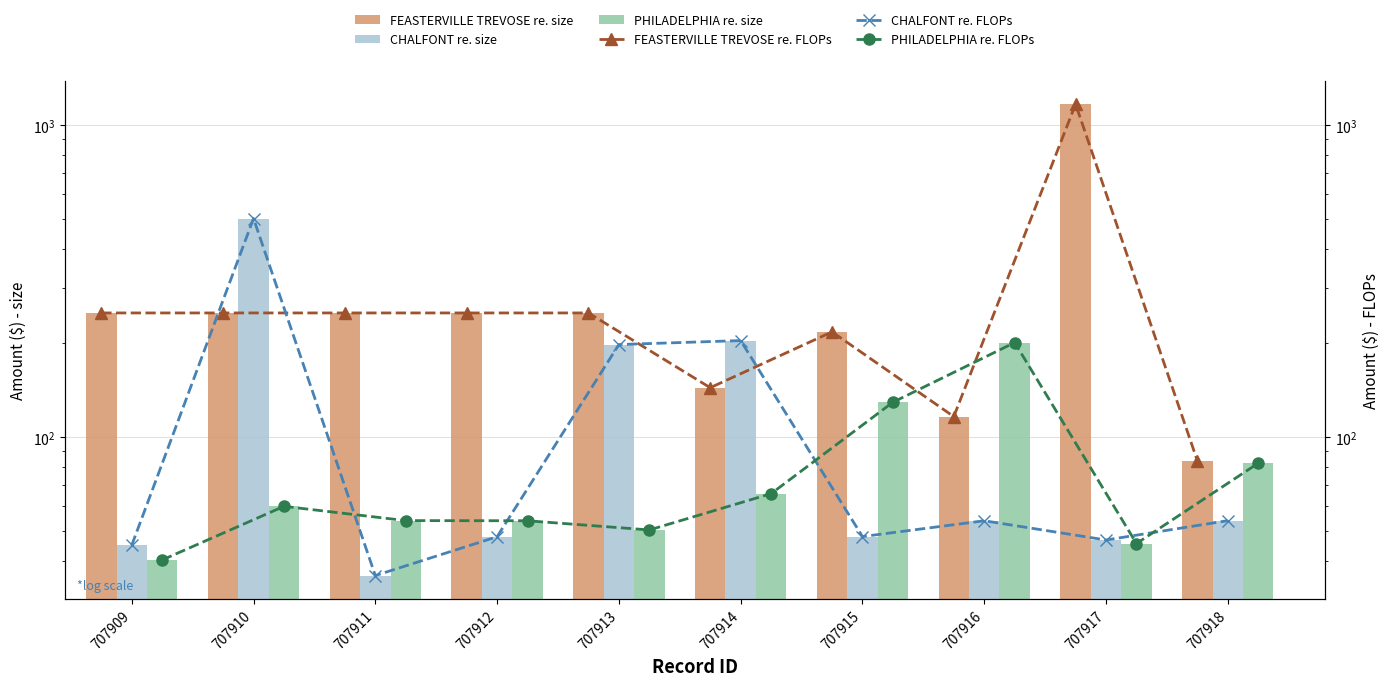

The CHALFONT re. size series shows 203.9 at 707914. True or false?

True